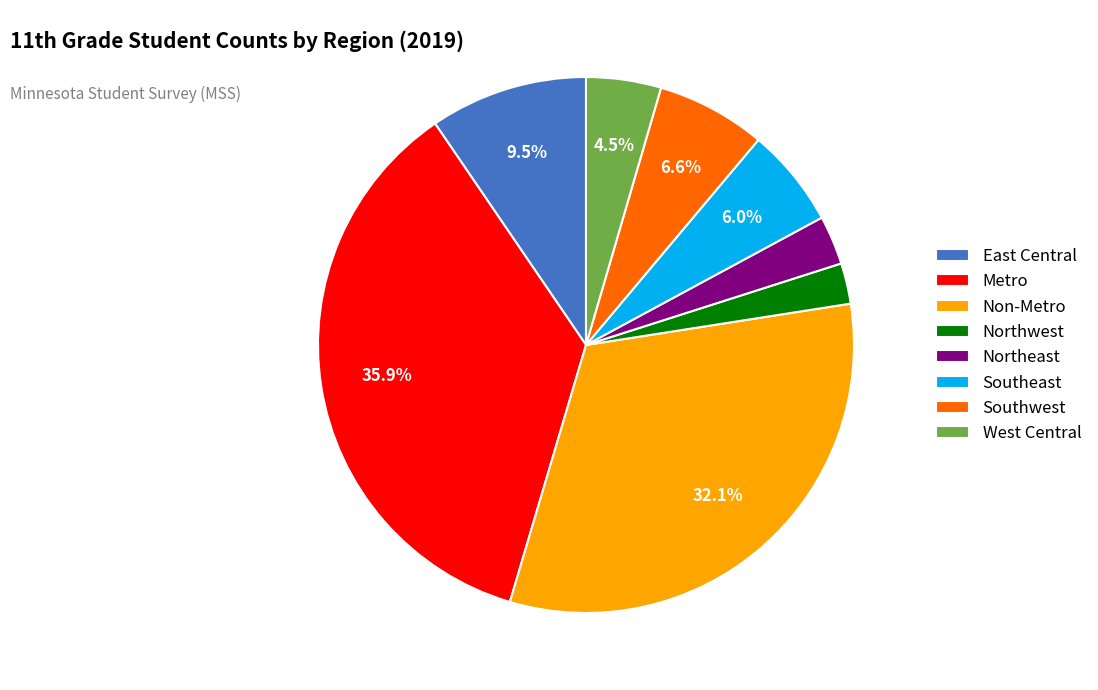

Is it true that Northeast is 8% of the pie?

False